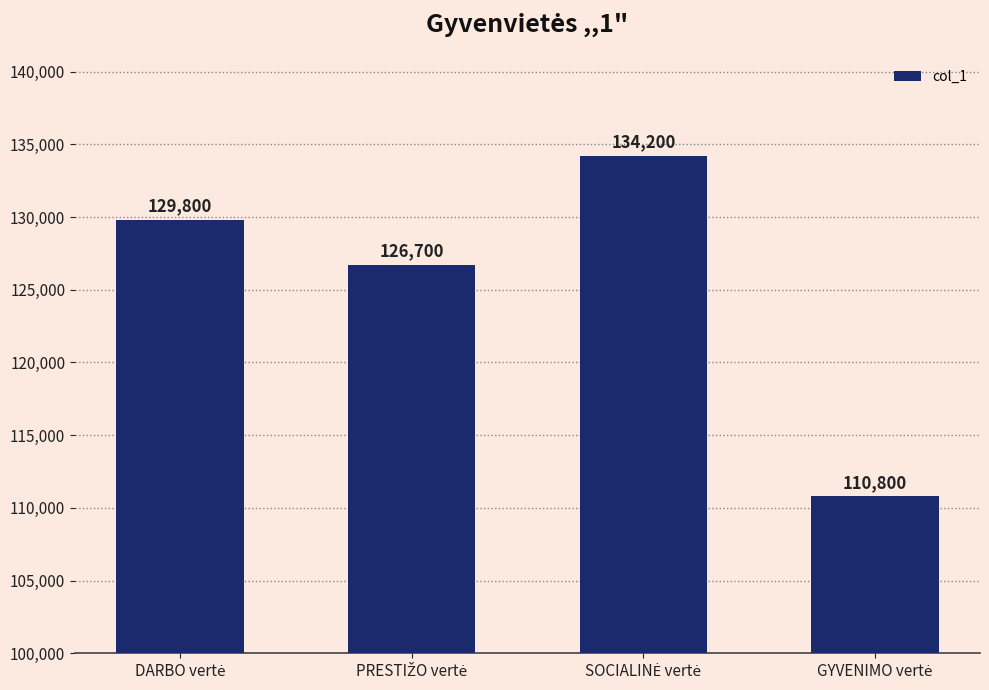

What is the maximum value shown in the chart?

134200